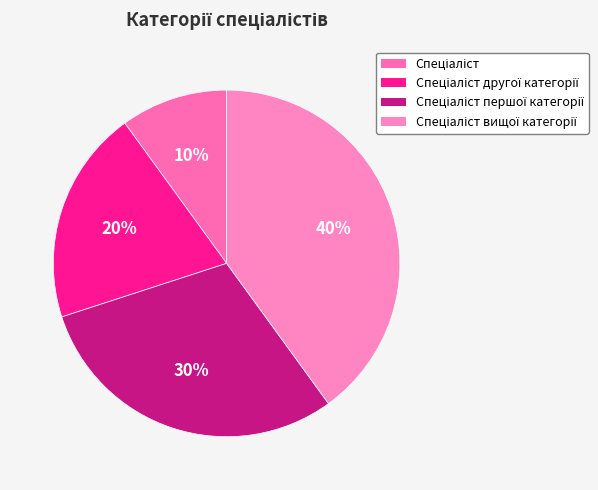

To the nearest percent, what percentage of the pie is Спеціаліст вищої категорії?

40%